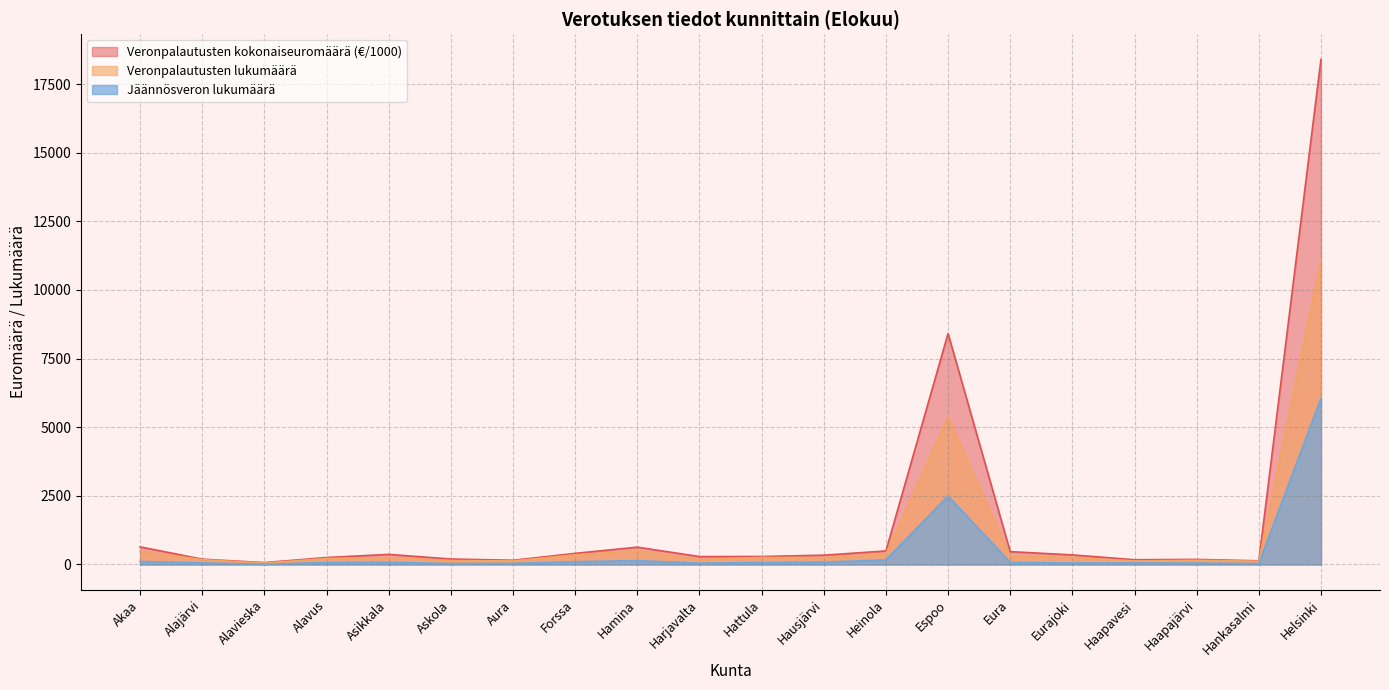

At Askola, list the series in order from smallest to largest.

Jäännösveron lukumäärä, Veronpalautusten lukumäärä, Veronpalautusten kokonaiseuromäärä